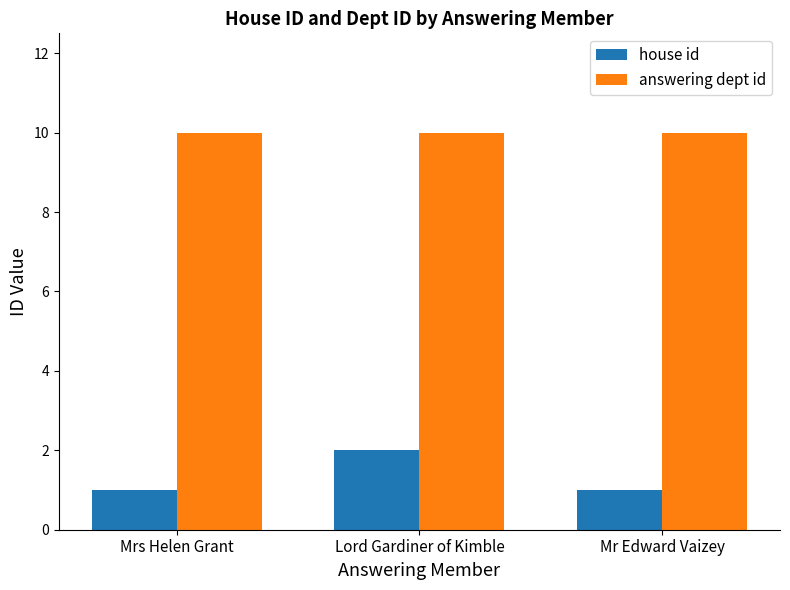

What position from the right is Lord Gardiner of Kimble?

2